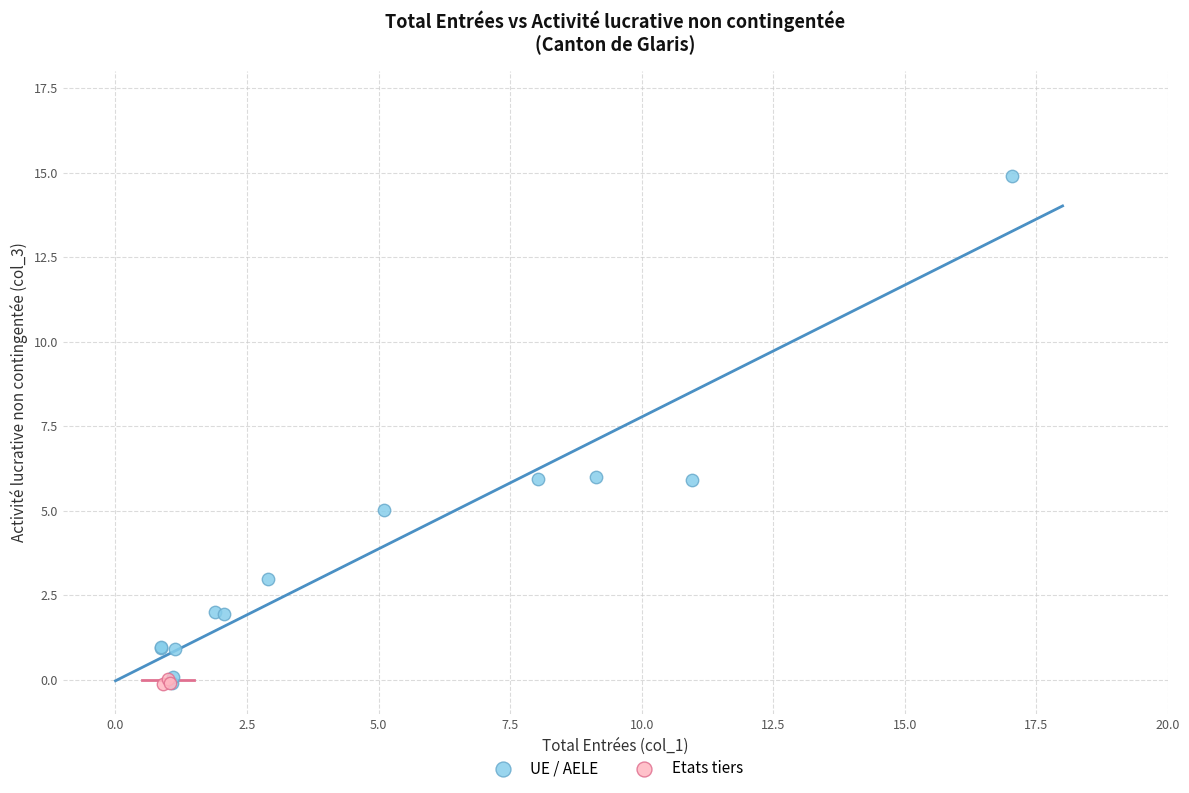

Which series has the widest spread of Y values?

UE / AELE